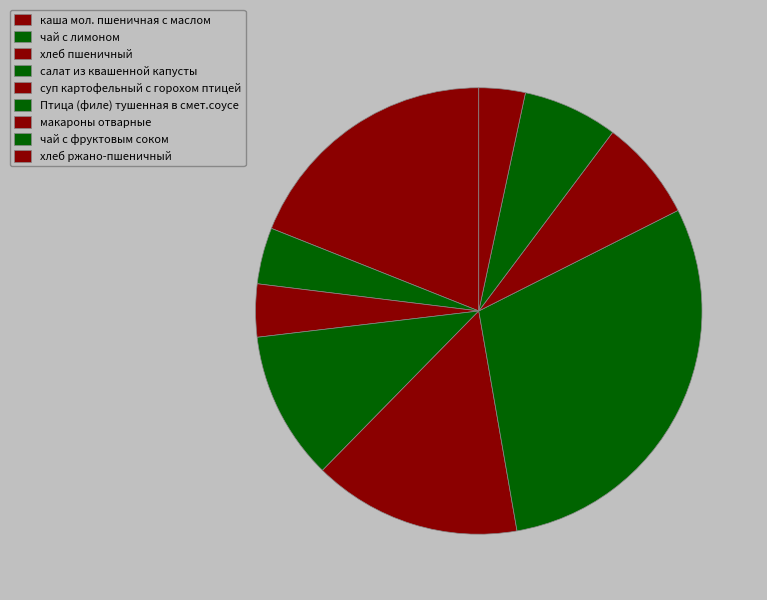

Count the number of slices in the pie.

9